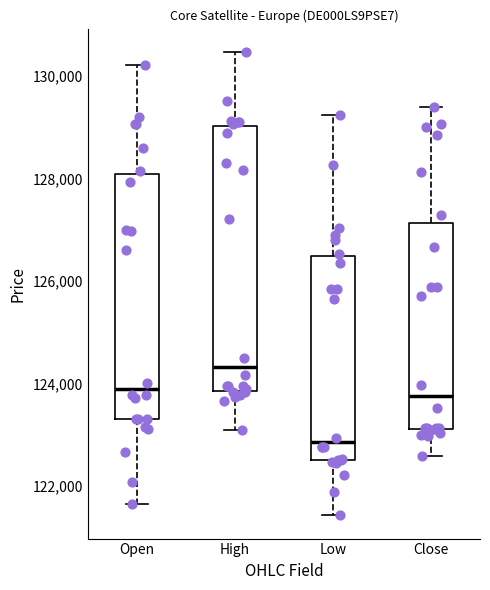

Reading left to right, transcribe this box plot: for each box, give where its median line is, the range the box spans, and where its two whiskers end, as read against the y-axis. The values are not printed on the chart, so give them approximately, as read against the axis.

Open: median 123800, box 123400 to 128000, whiskers 121600 to 130200
High: median 124400, box 123800 to 129000, whiskers 123000 to 130400
Low: median 122800, box 122600 to 126400, whiskers 121400 to 129200
Close: median 123800, box 123200 to 127200, whiskers 122600 to 129400